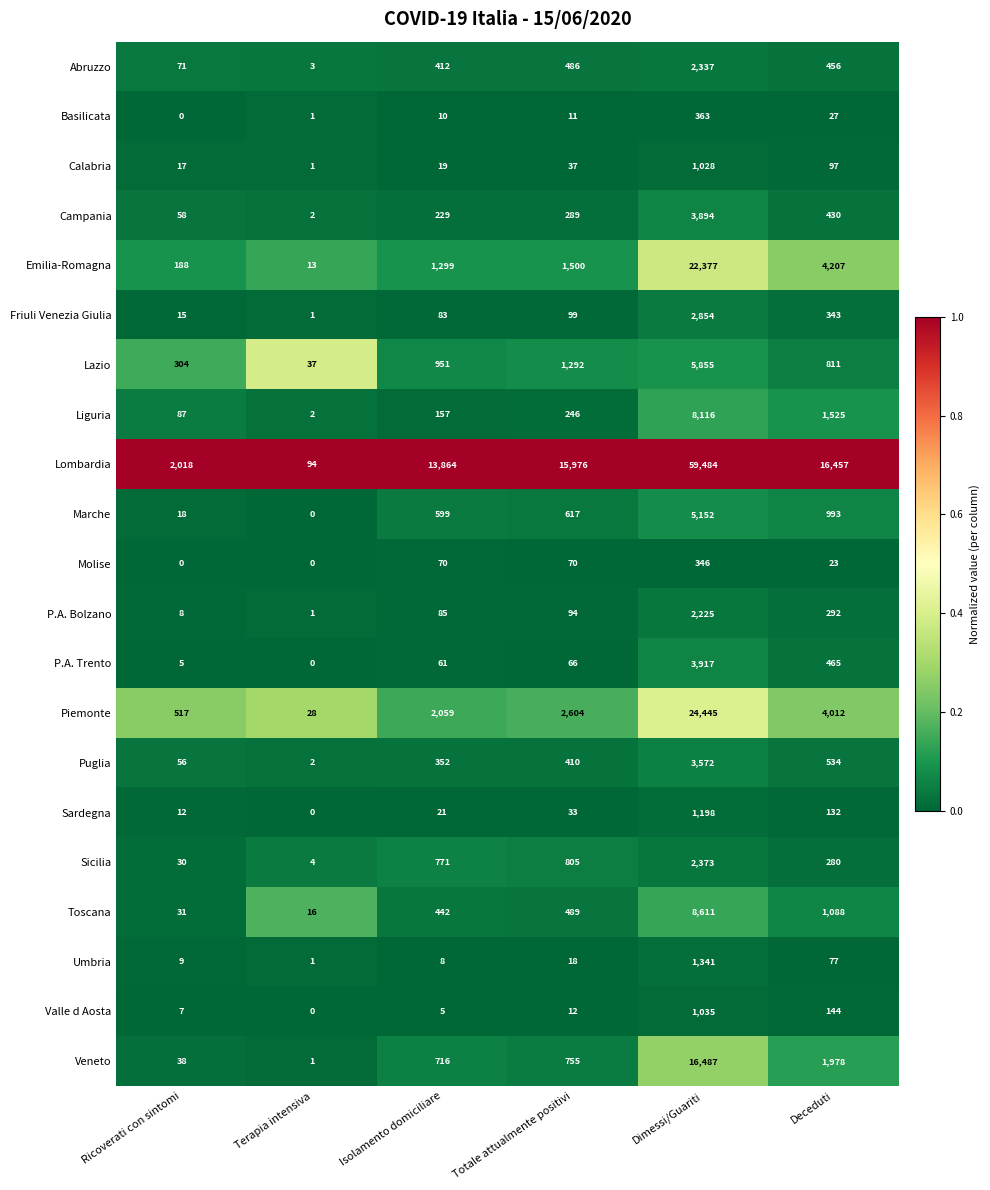

Which label corresponds to the largest value in the chart?

Dimessi/Guariti